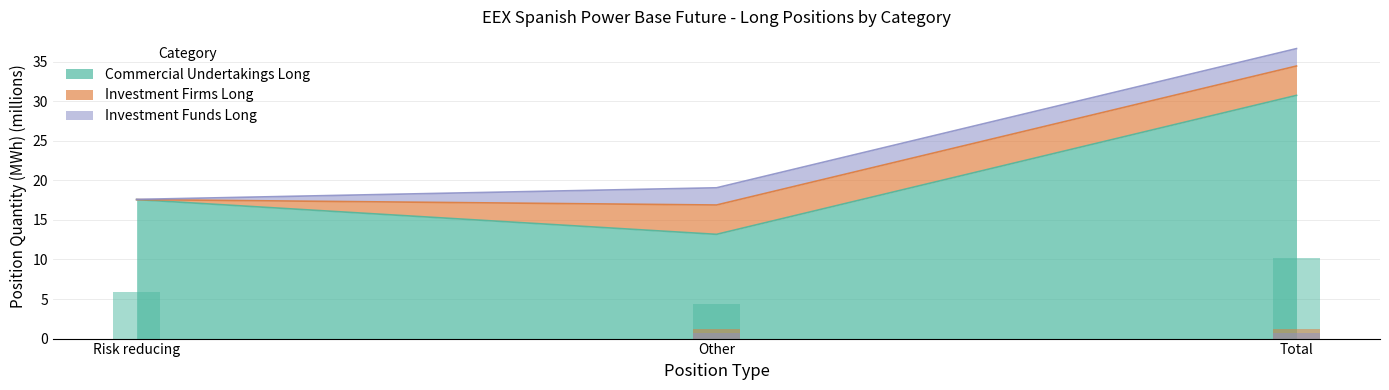

Reading right to left, extract all data points from this chart.

Commercial Undertakings Long: 30.7	13.2	17.6
Investment Firms Long: 1.2	1.2	0.0
Investment Funds Long: 0.7	0.7	0.0